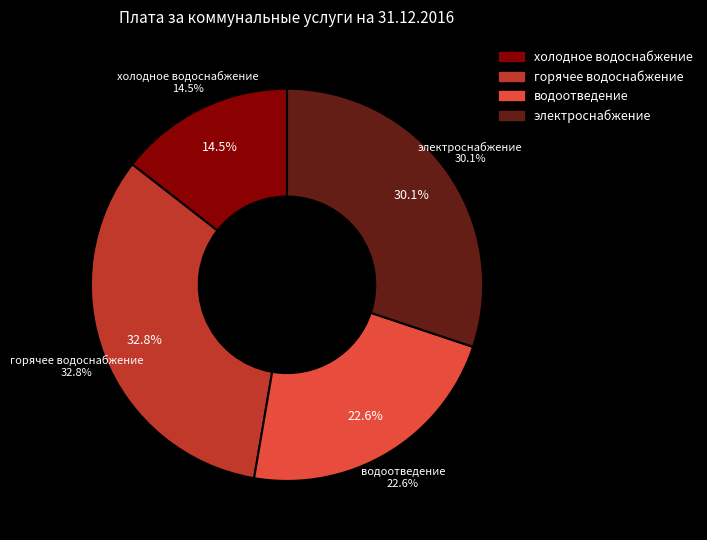

Do холодное водоснабжение and водоотведение together represent more than half of the pie?

No